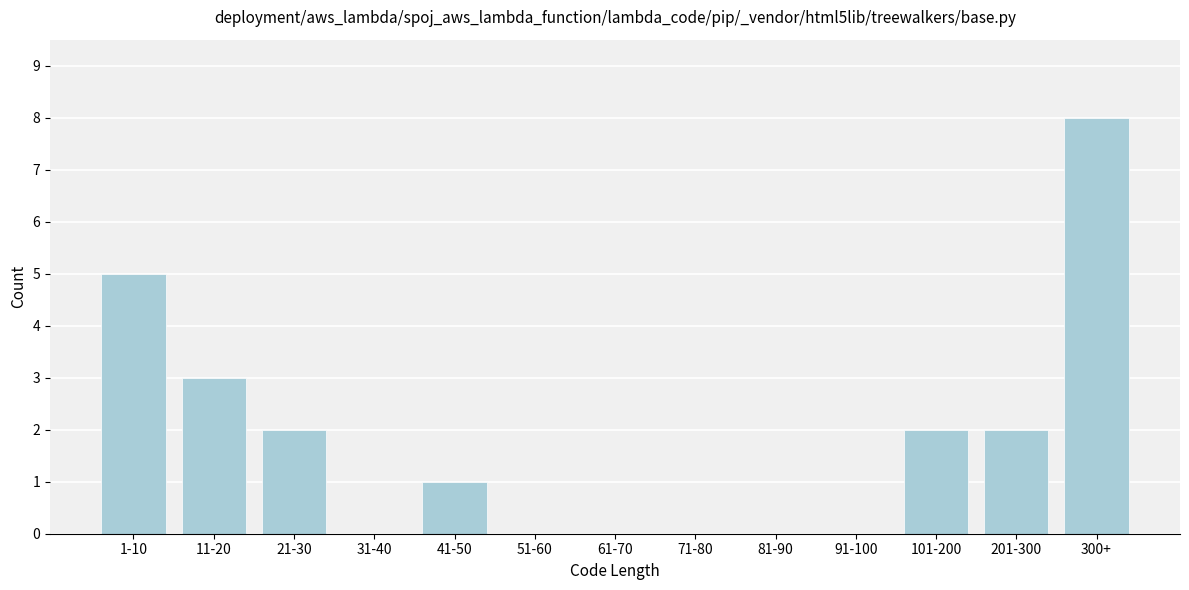

Reading left to right, what are all the values shown in this chart?

1-10=5	11-20=3	21-30=2	31-40=0	41-50=1	51-60=0	61-70=0	71-80=0	81-90=0	91-100=0	101-200=2	201-300=2	300+=8